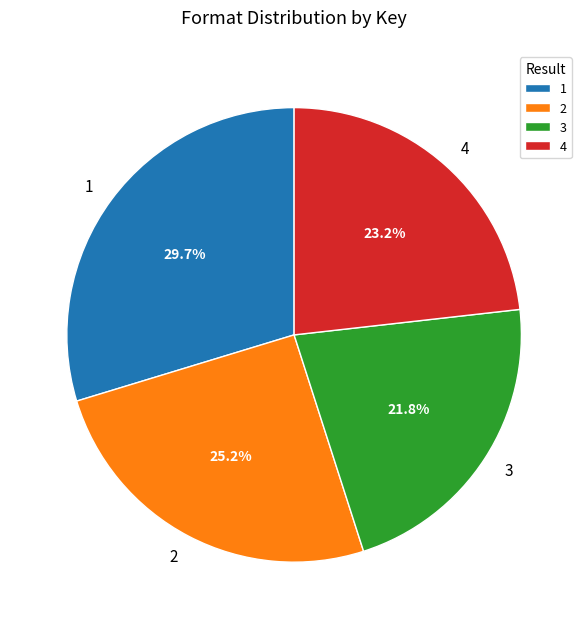

What is the smallest slice in the pie chart?

3